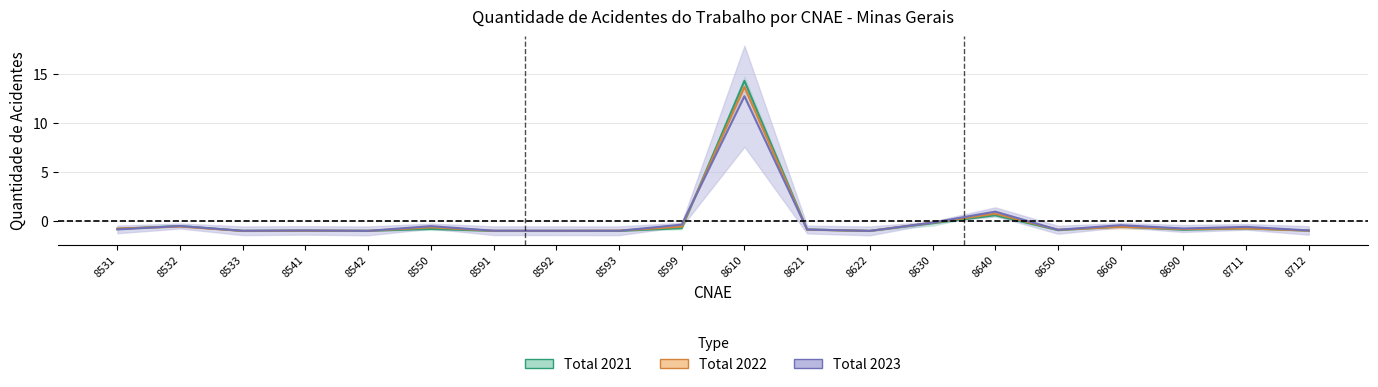

True or false: Total 2023 has a value of -0.5 at 8550.

True